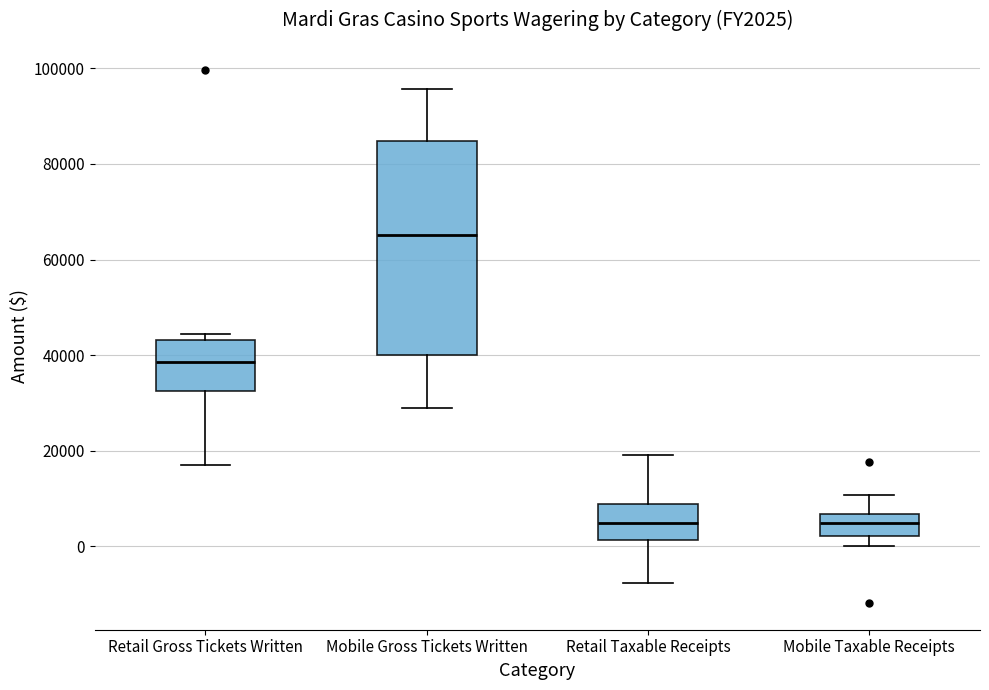

Reading left to right, transcribe this box plot: for each box, give where its median line is, the range the box spans, and where its two whiskers end, as read against the y-axis. The values are not printed on the chart, so give them approximately, as read against the axis.

Retail Gross Tickets Written: median 38000, box 32000 to 44000, whiskers 16000 to 44000 (just above the box's upper edge)
Mobile Gross Tickets Written: median 66000, box 40000 to 84000, whiskers 28000 to 96000
Retail Taxable Receipts: median 4000, box 2000 to 8000, whiskers -8000 to 20000
Mobile Taxable Receipts: median 4000, box 2000 to 6000, whiskers 0 to 10000